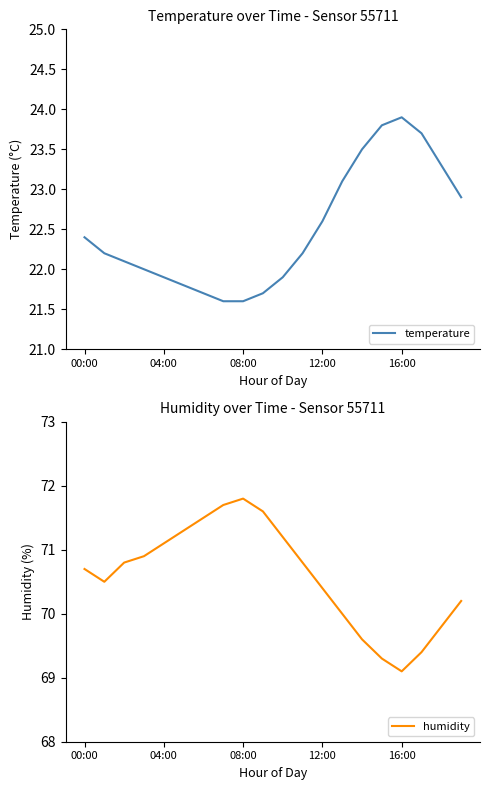

At how many categories does at least one series exceed 52?

20